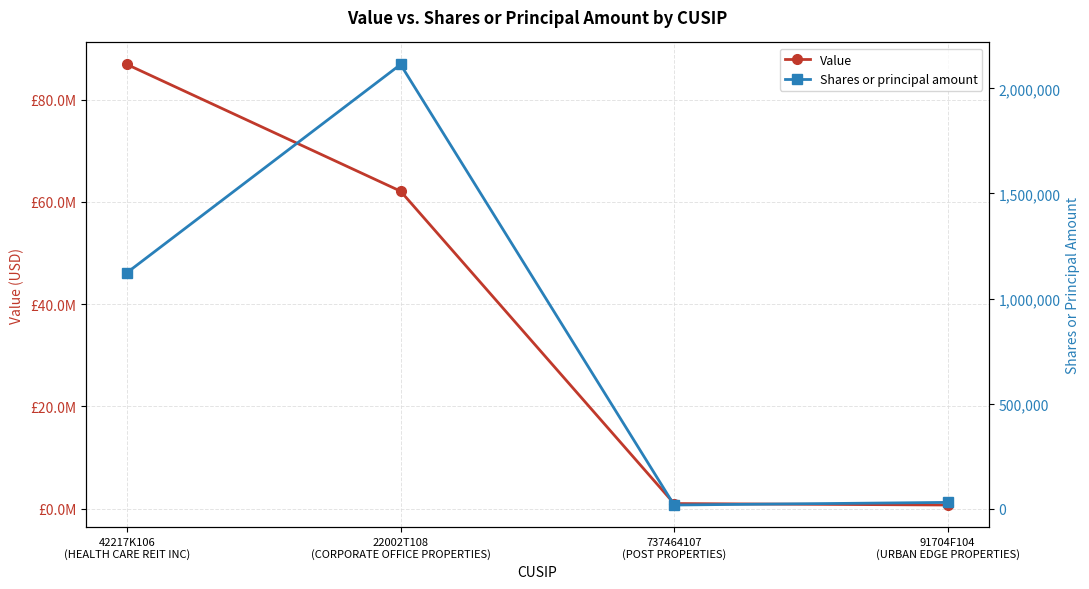

Is it true that Shares or principal amount equals 1123321 at 42217K106
(HEALTH CARE REIT INC)?

True